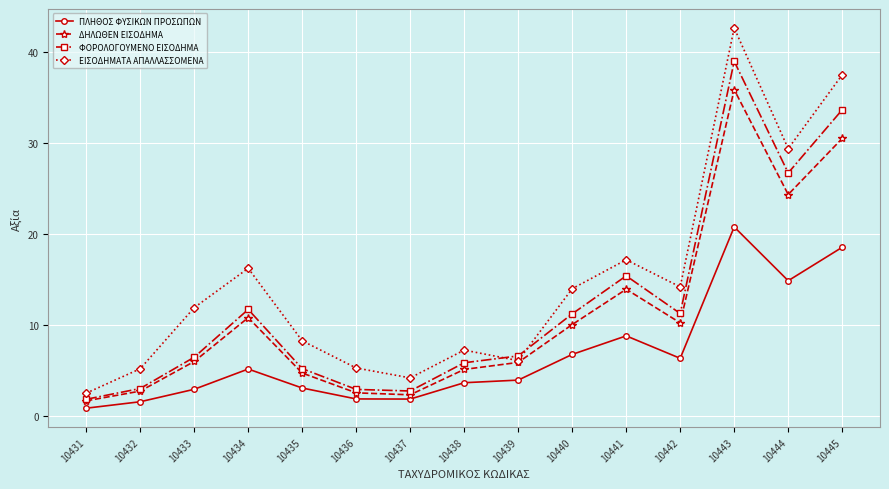

What is the lowest value of the ΕΙΣΟΔΗΜΑΤΑ ΑΠΑΛΛΑΣΣΟΜΕΝΑ series?

2.6